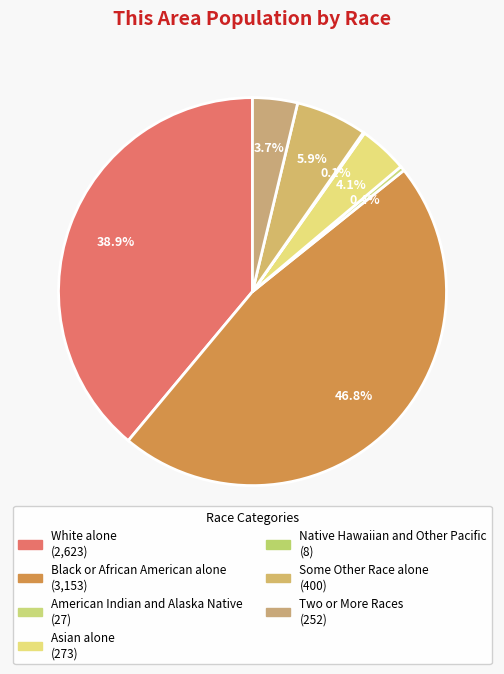

Combined, what portion of the pie is Two or More Races and White alone?

42.7%